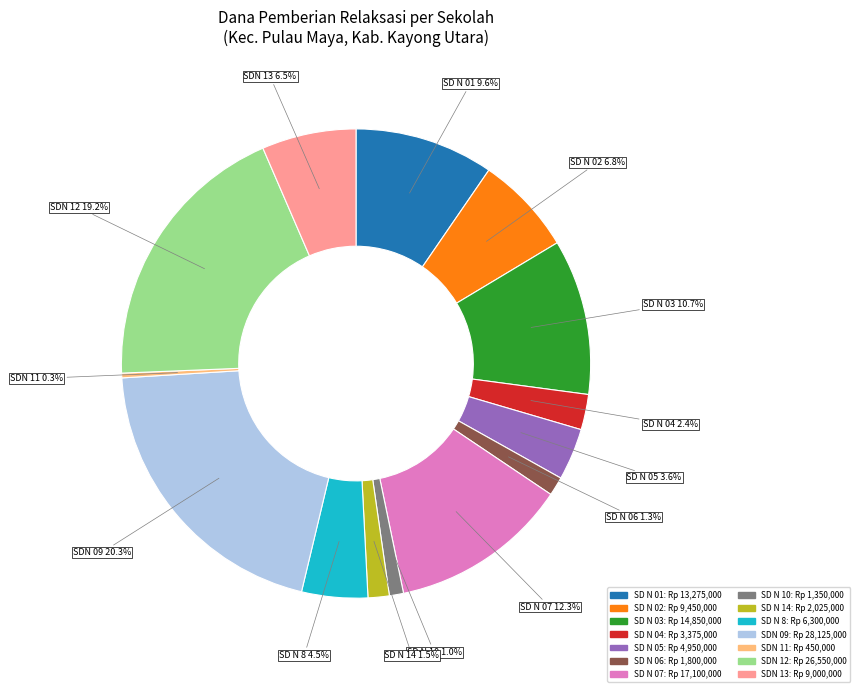

Is there any slice that represents more than half of the pie?

No